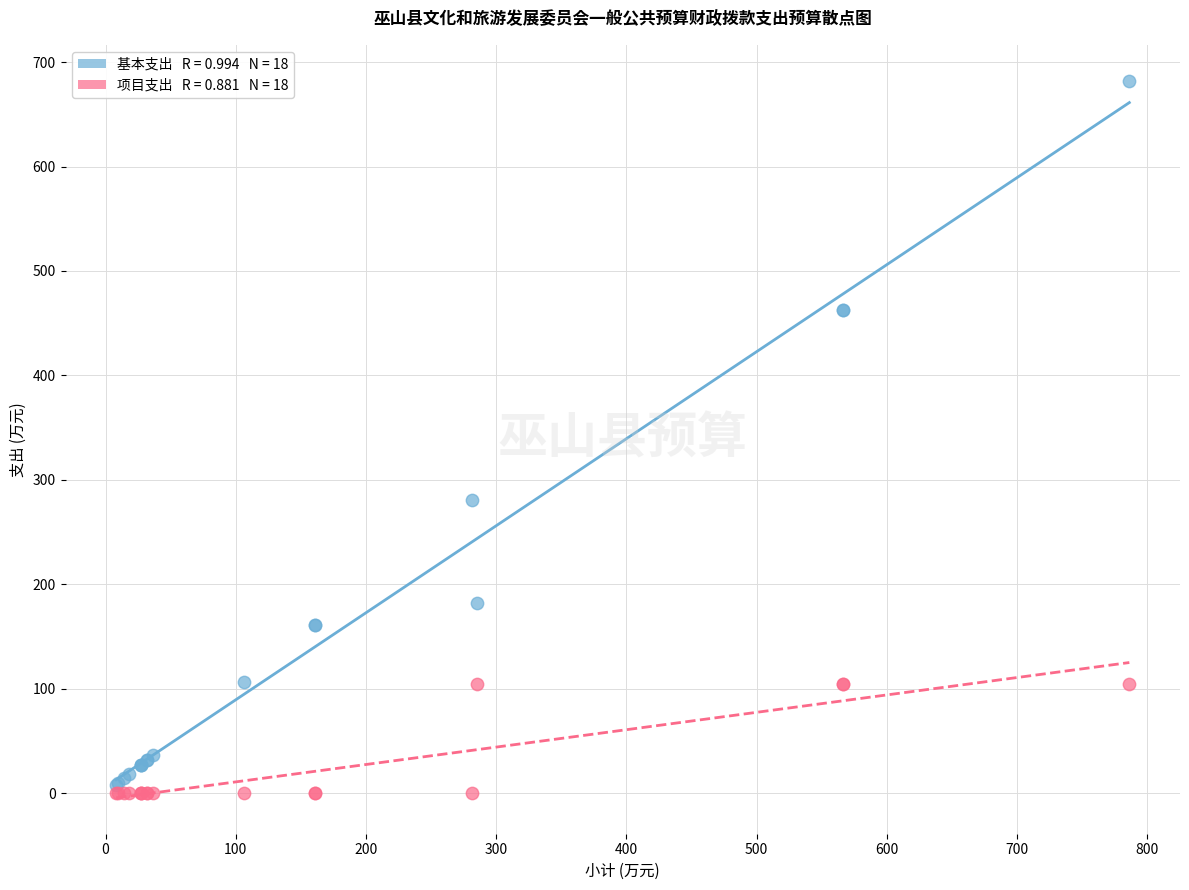

Across all series, what Y value is closest to 341?

281.1